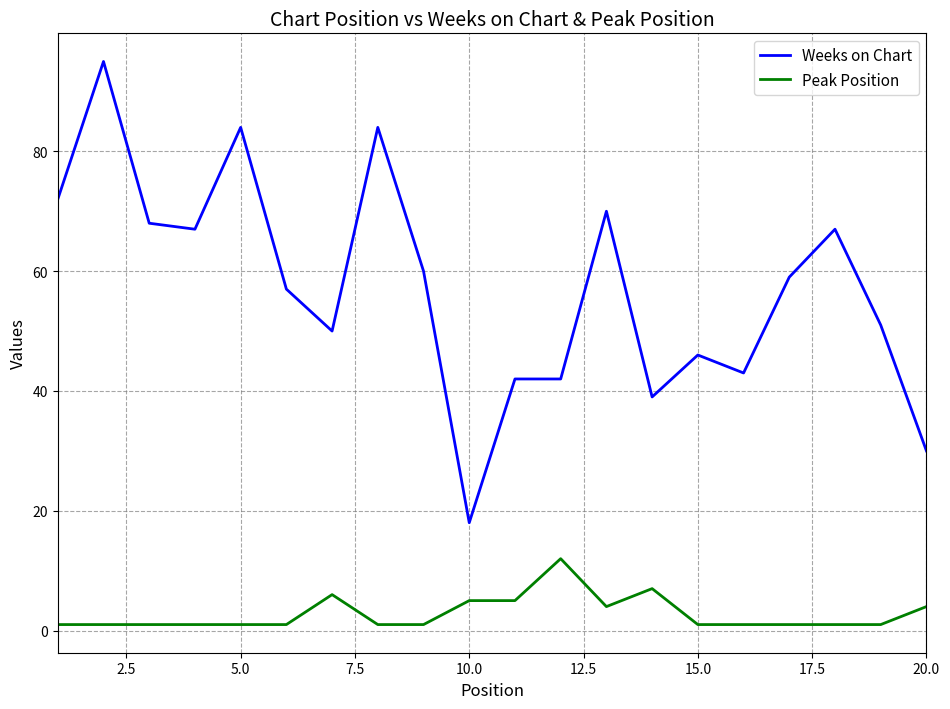

True or false: Weeks on Chart and Peak Position intersect in this chart.

False